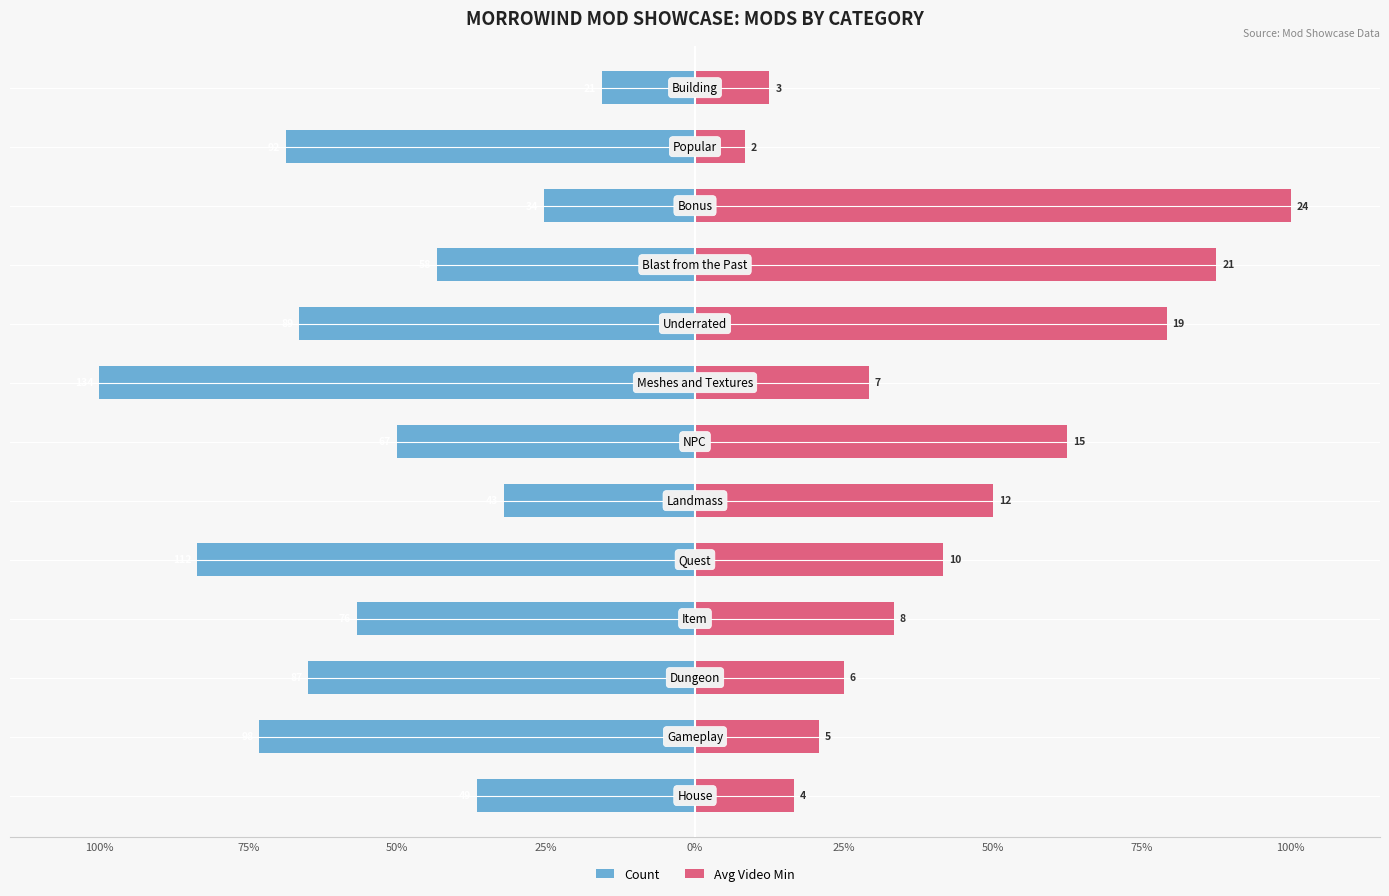

Between 10 and 9, which is larger?

10